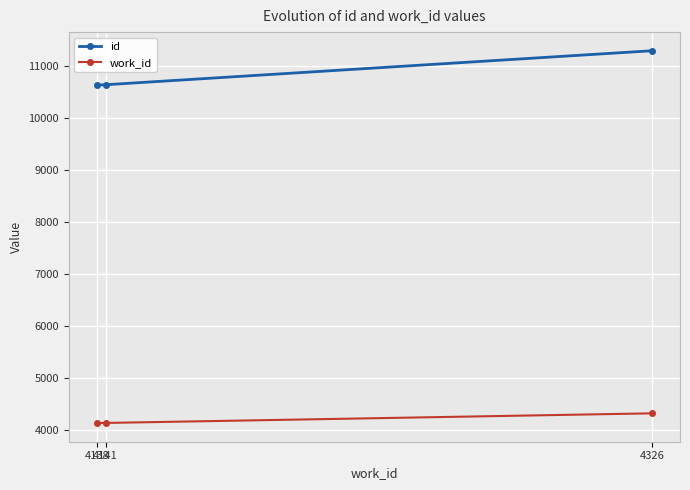

Is it true that work_id equals 5611 at 4138?

False